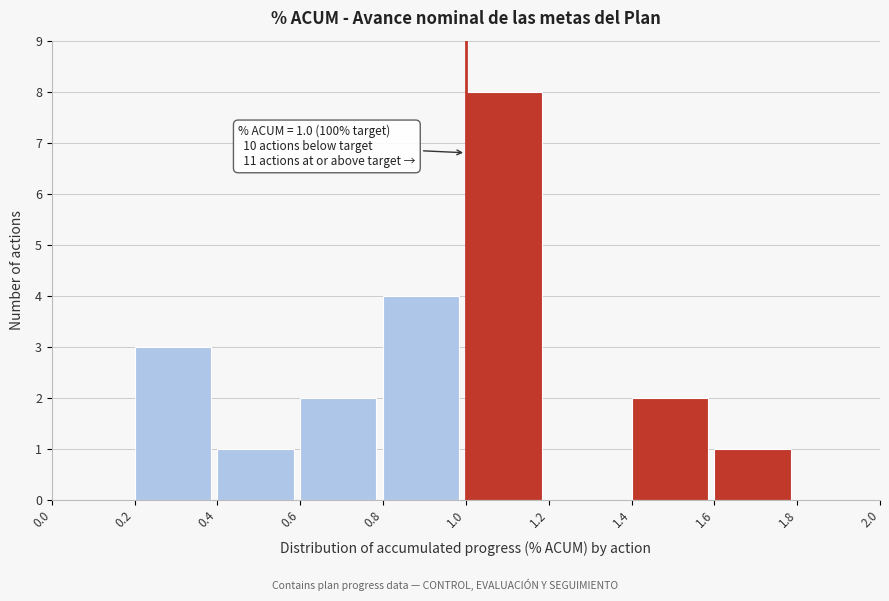

Over which range of the x-axis is the bar tallest?

1.0 to 1.2